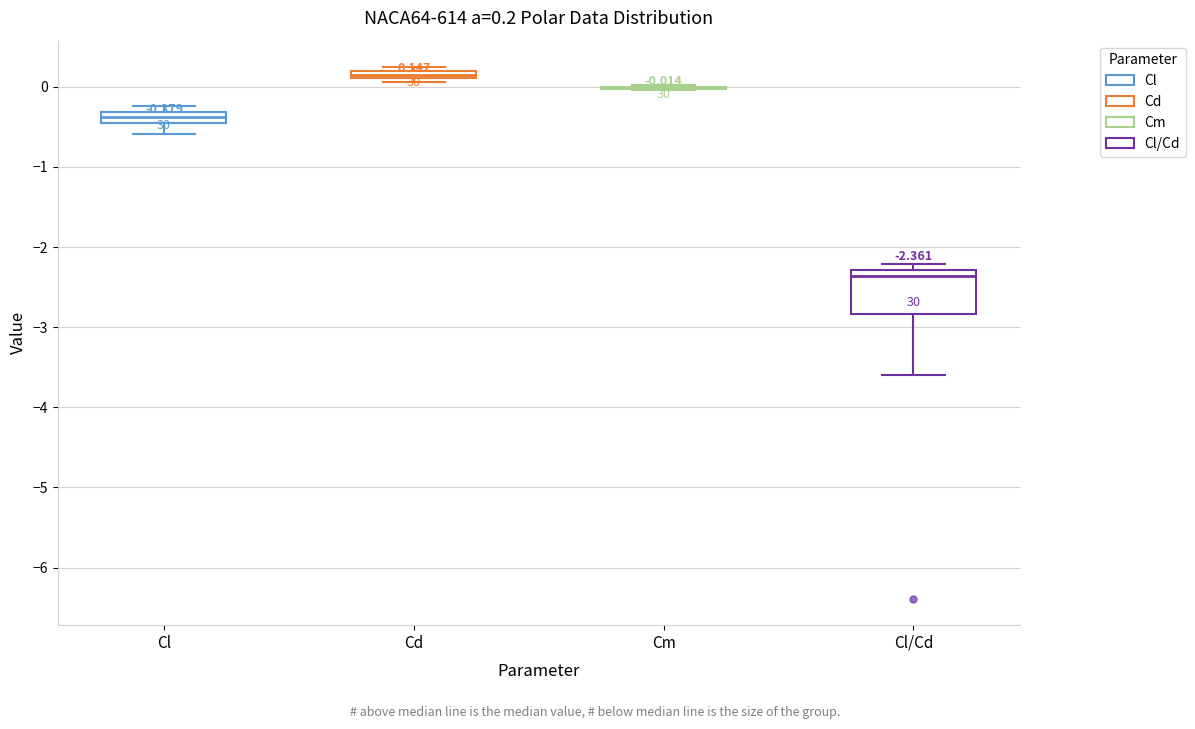

Which box is the tallest, from its lower edge to its upper edge?

Cl/Cd